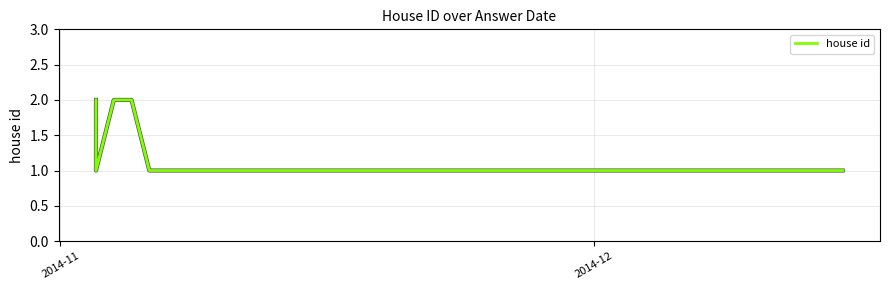

Reading right to left, list all the values displayed in this chart.

1	1	1	2	2	2	2	2	1	2